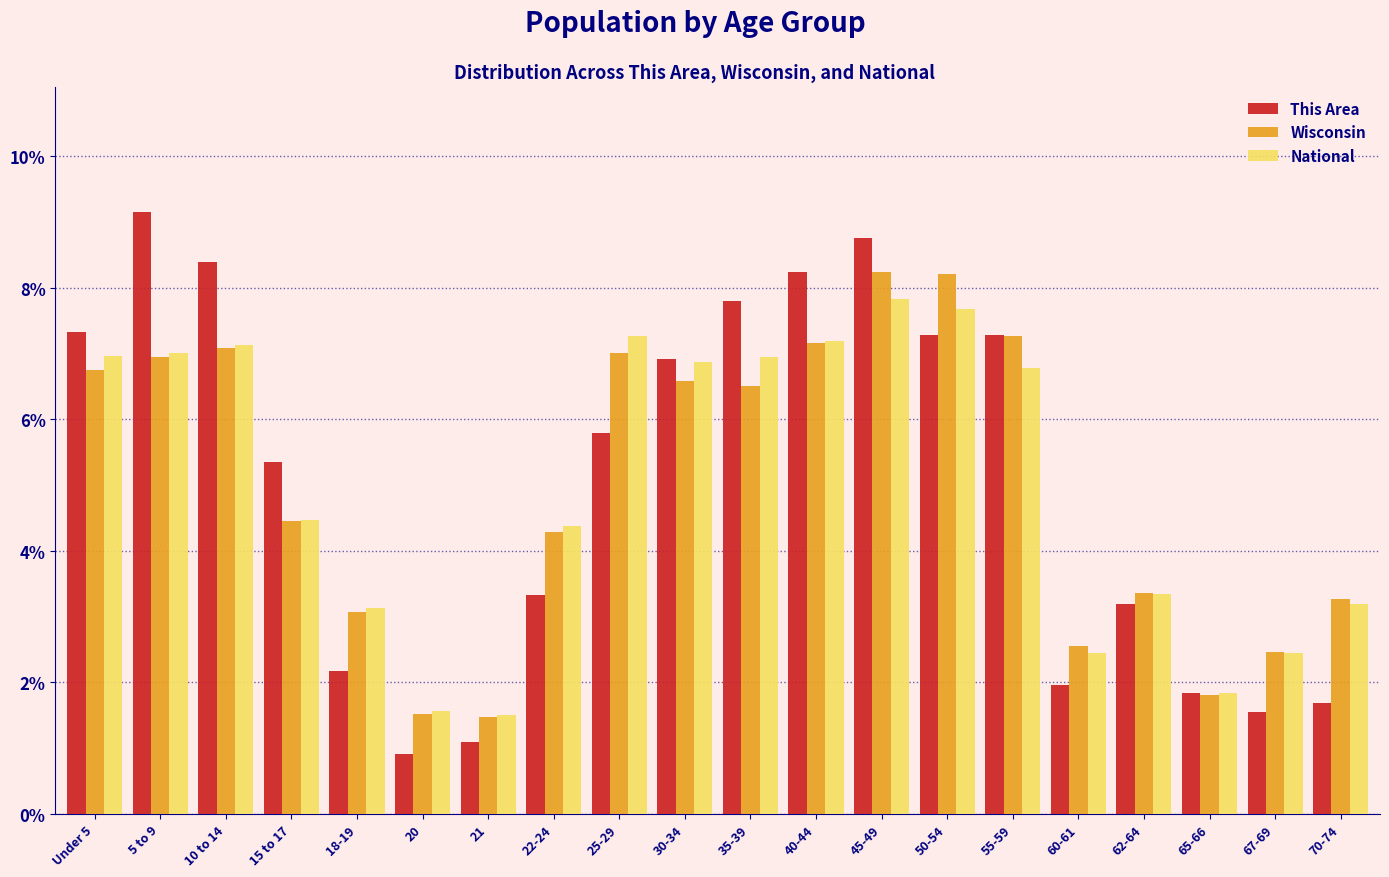

What value does the National series have at 30-34?

6.9